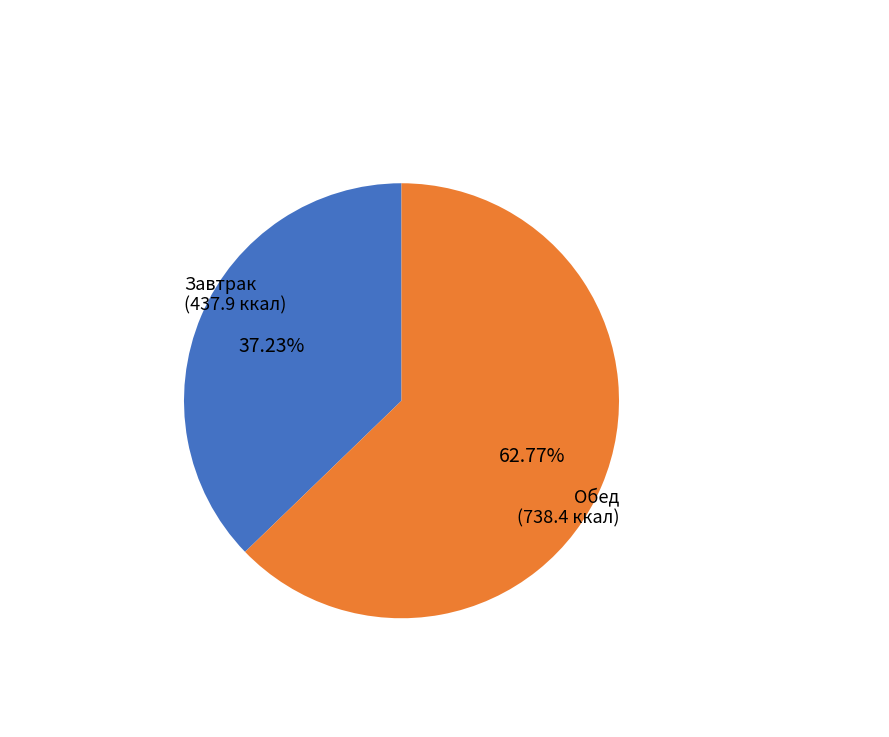

Is there a majority slice in this chart?

Yes